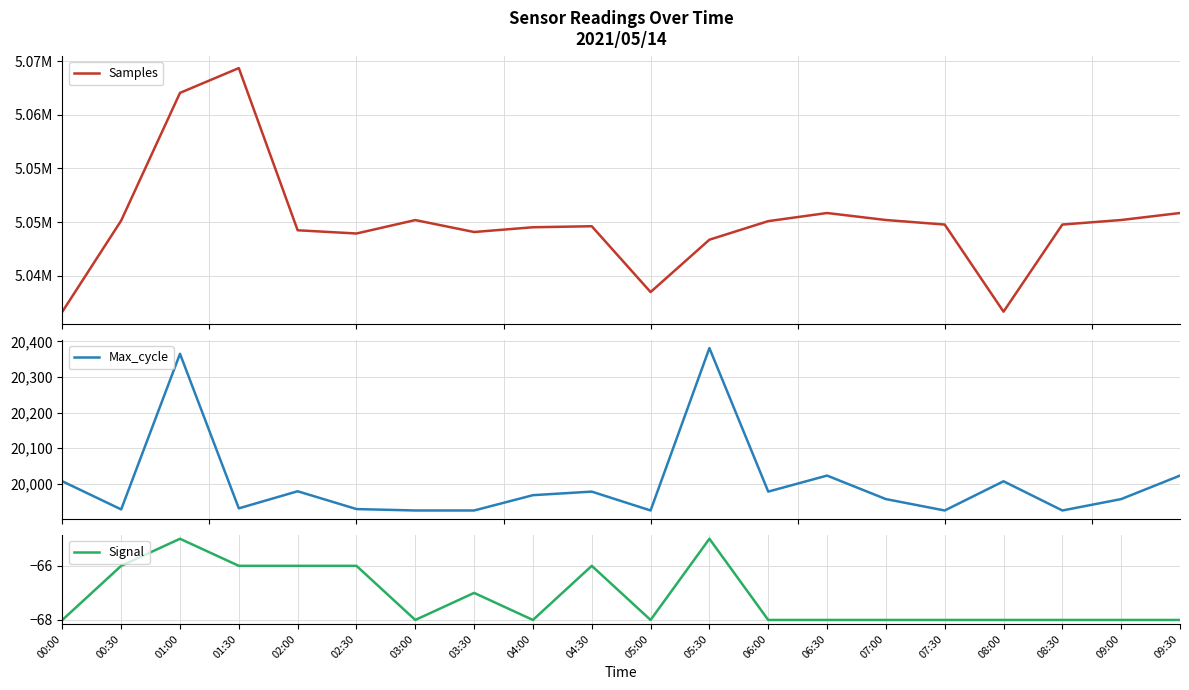

What is the lowest value of the Max_cycle series?

19925